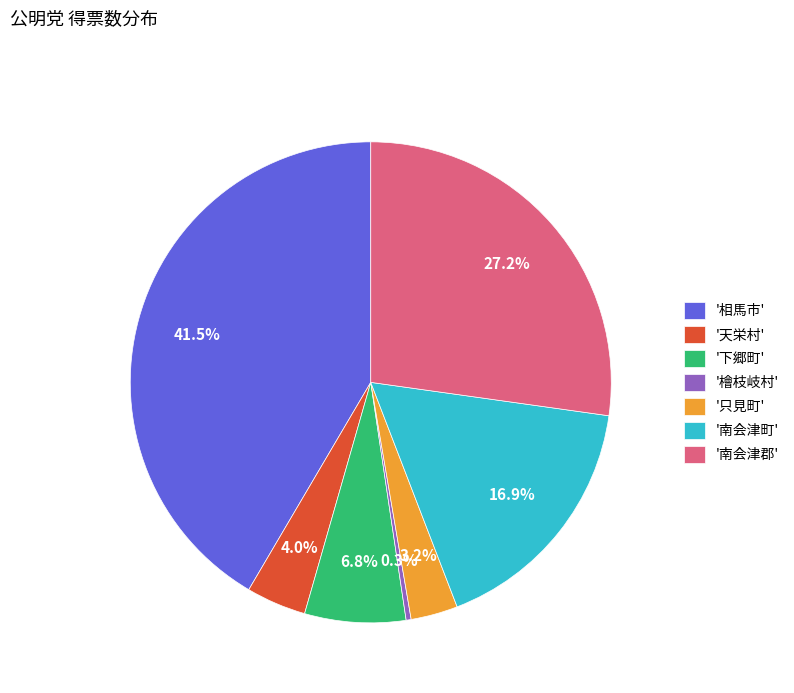

Rank the categories by value from highest to lowest.

'相馬市', '南会津郡', '南会津町', '下郷町', '天栄村', '只見町', '檜枝岐村'